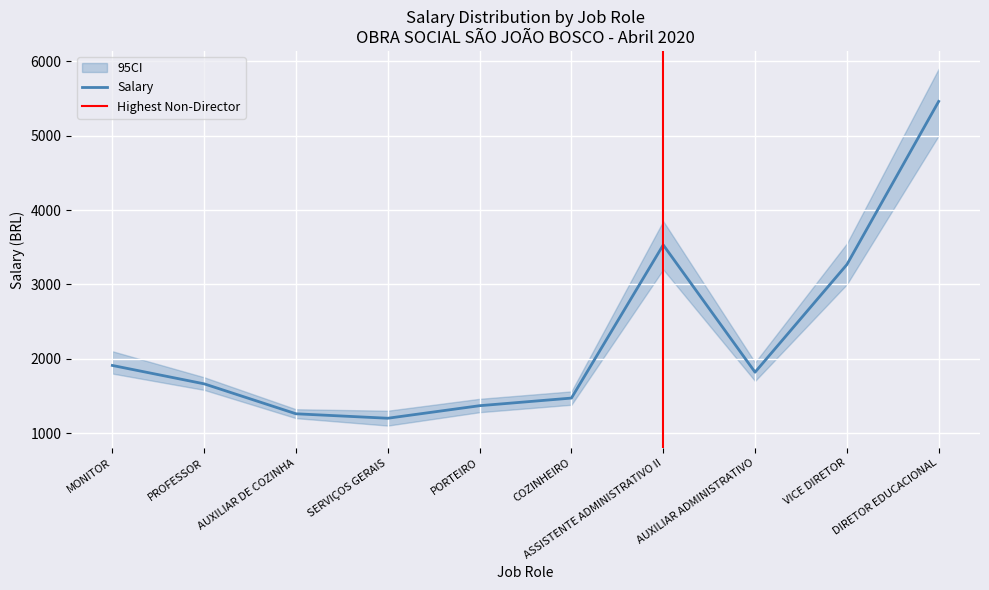

Reading left to right, list all the values displayed in this chart.

1909.1	1661.6	1258.7	1198.8	1367.5	1470.1	3530.5	1818.2	3265.8	5461.1